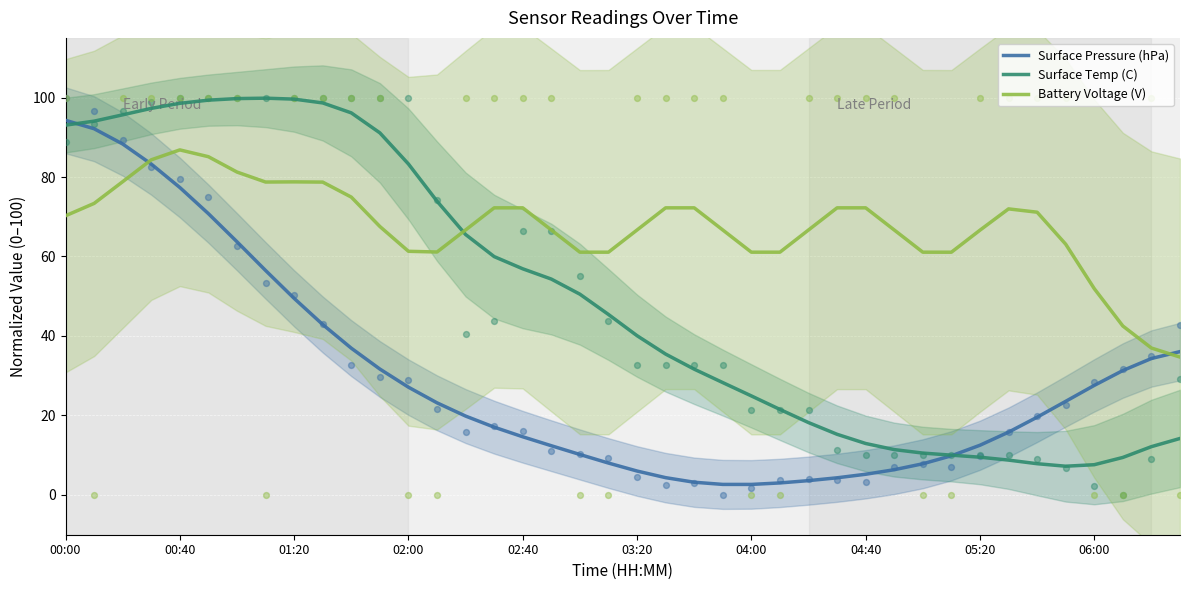

Which series has the largest Y range (max minus min)?

Surface Temp (C)